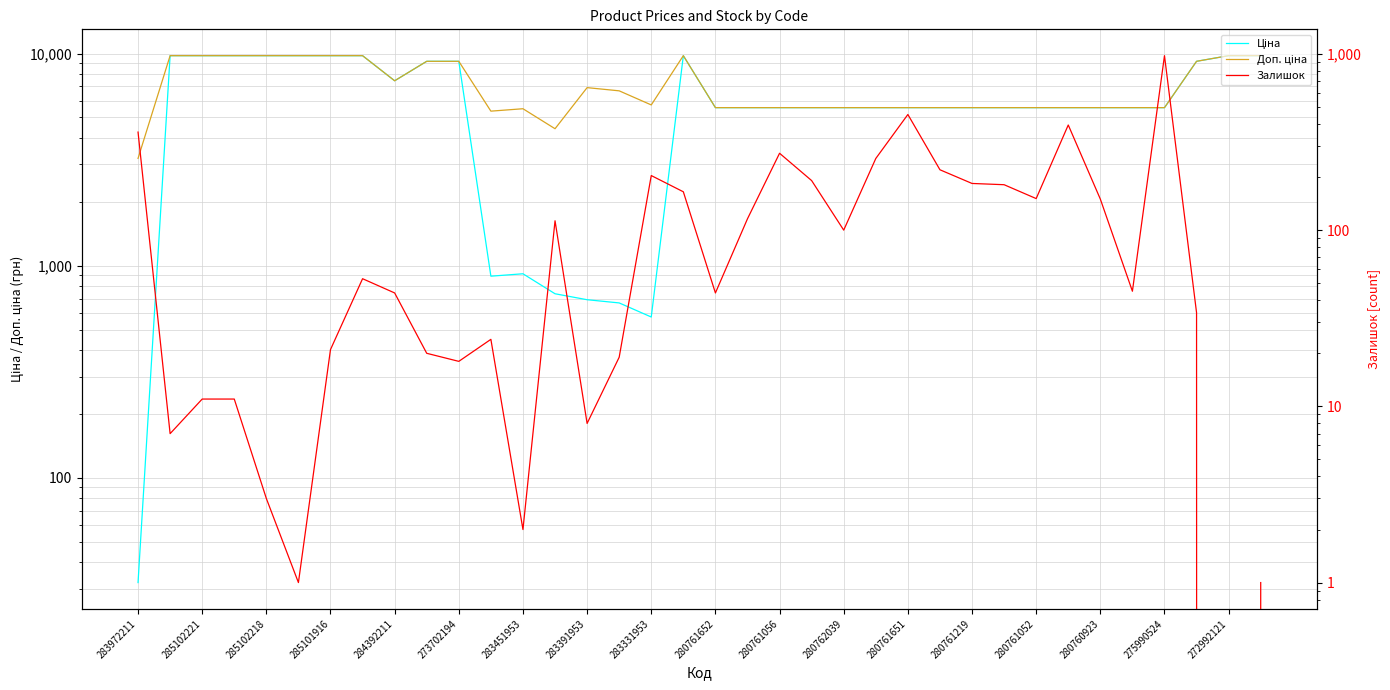

What is the spread (max minus min) of values at 280761651?

5107.3